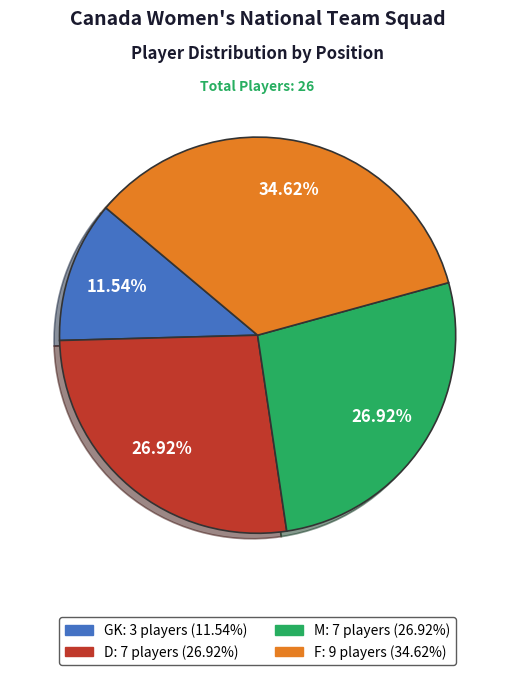

To the nearest percent, what is the difference between the largest and smallest slice percentages?

23%